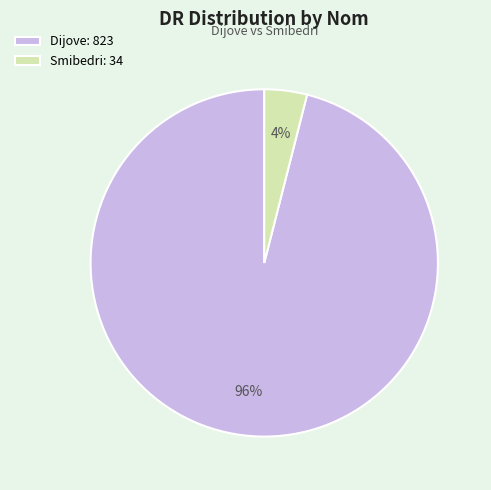

What is the largest slice in the pie chart?

Dijove